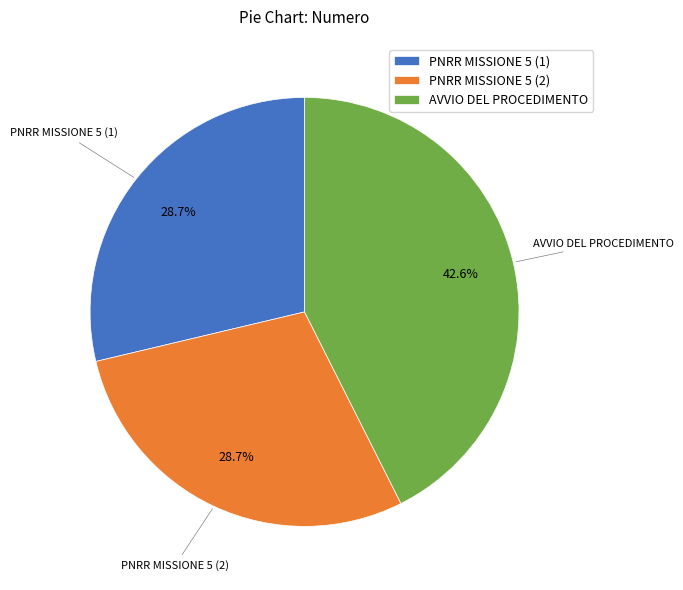

Count the number of slices in the pie.

3